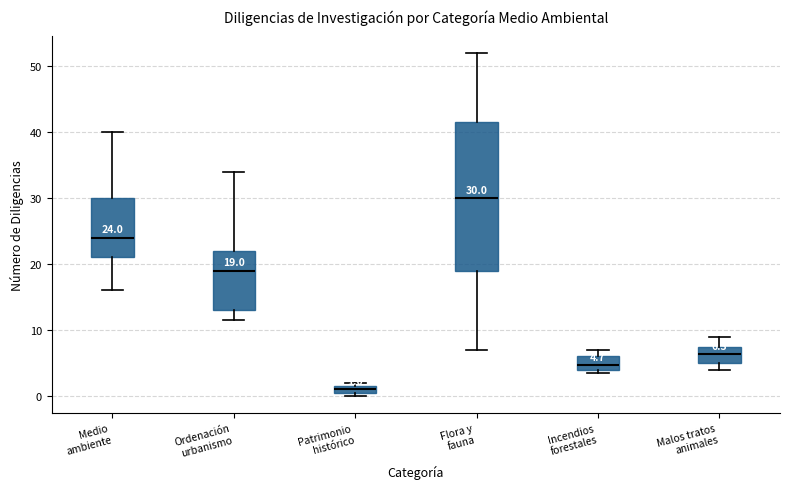

Comparing the boxes themselves (not the whiskers), which one is the tallest?

Flora y fauna